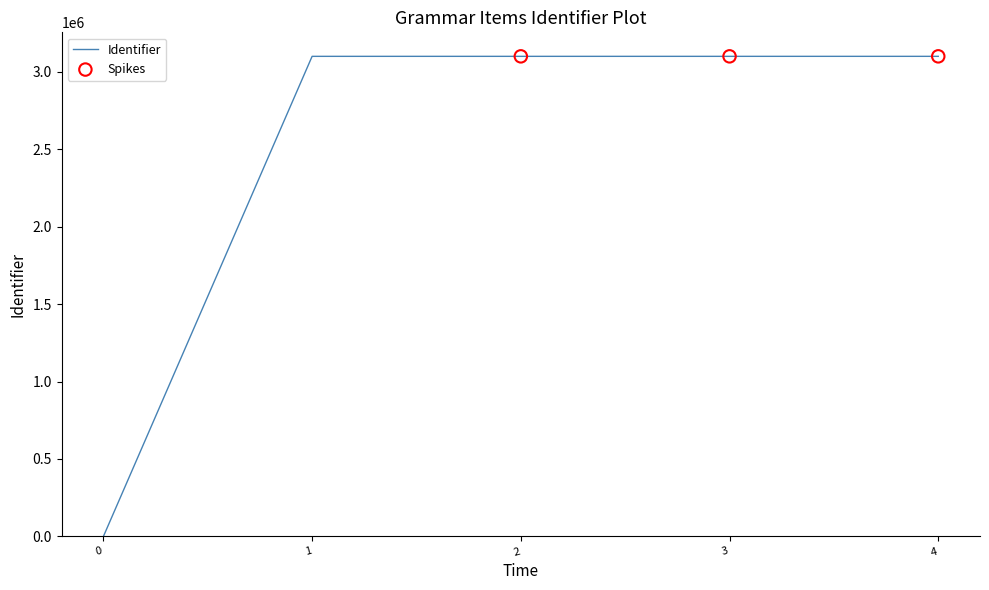

What is the change in value from 0 to 4?

+3099509